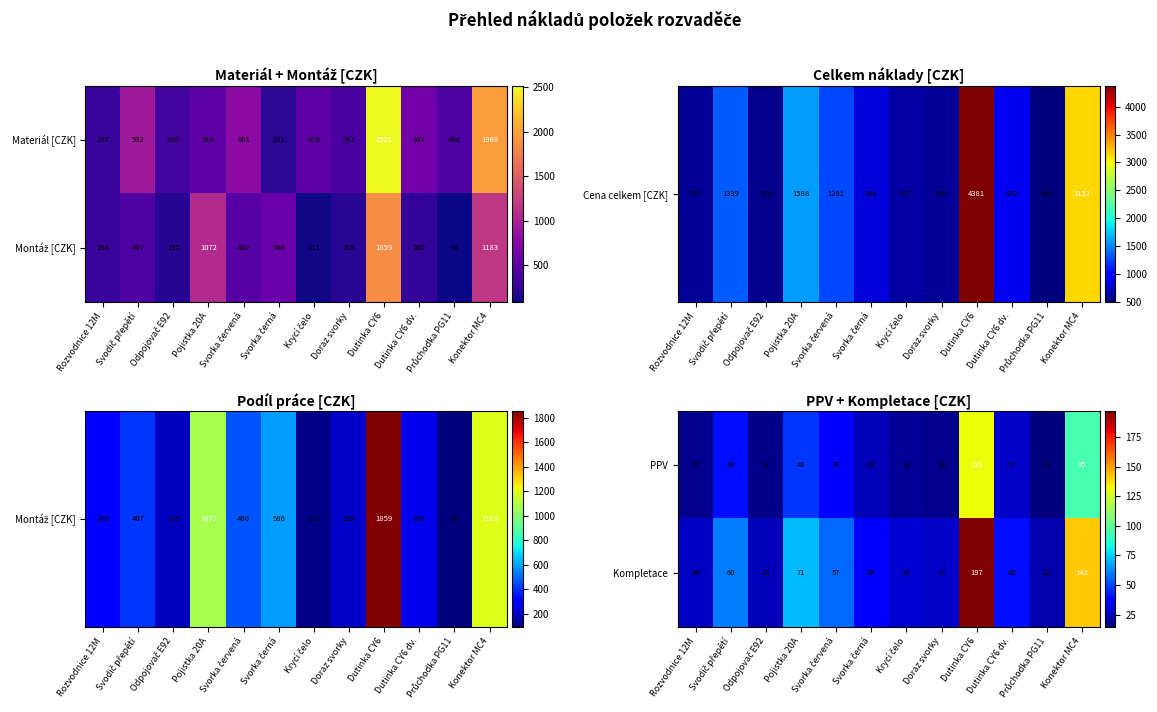

Is the value of Kompletace at Rozvodnice 12M greater than the value of PPV at Dutinka CY6 dv.?

No